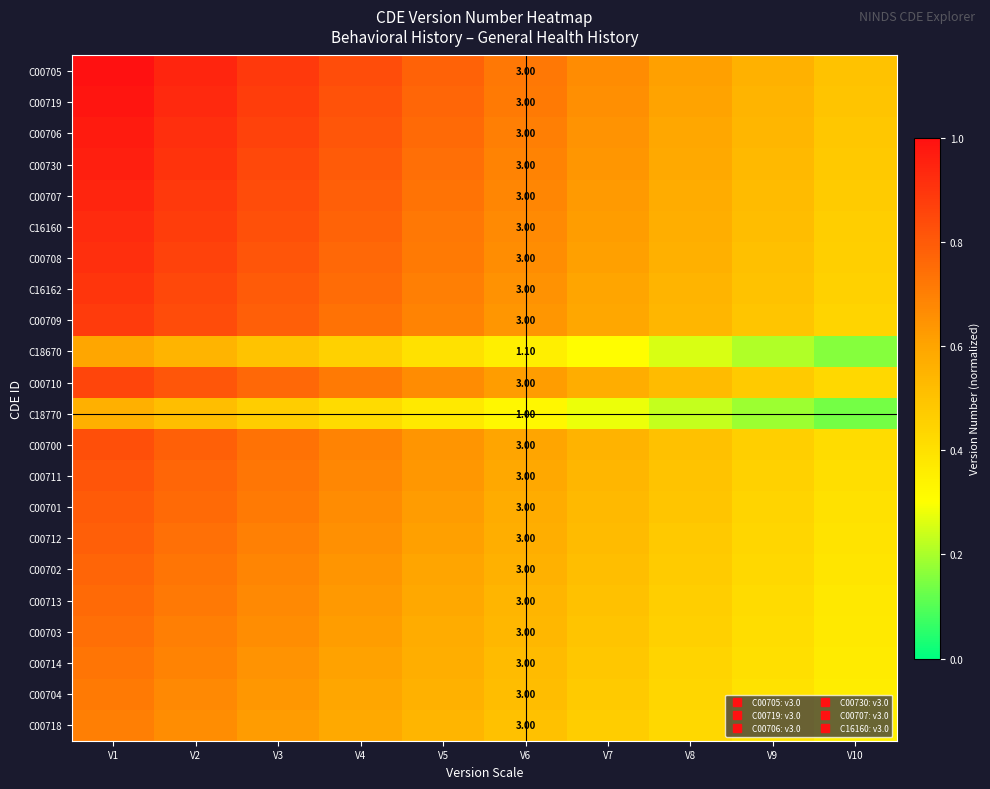

Read the C00706 value at V6.

0.7